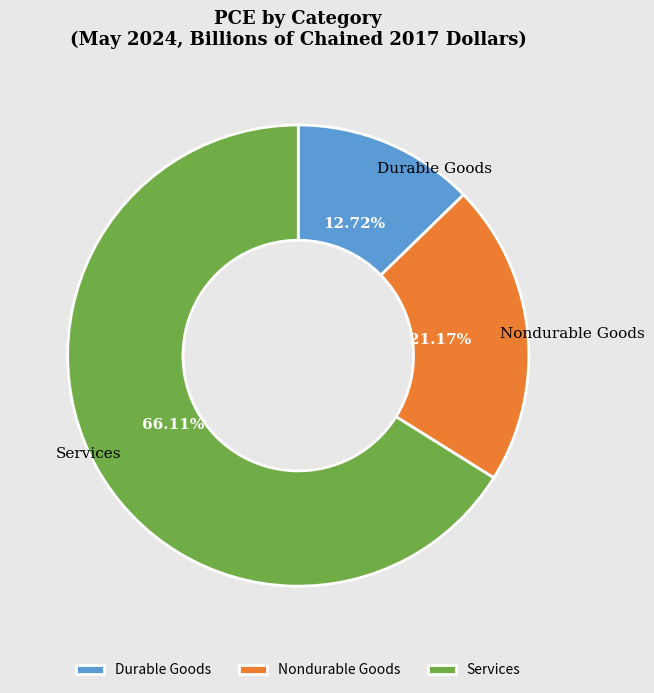

Does Services account for over 50% of the chart?

Yes